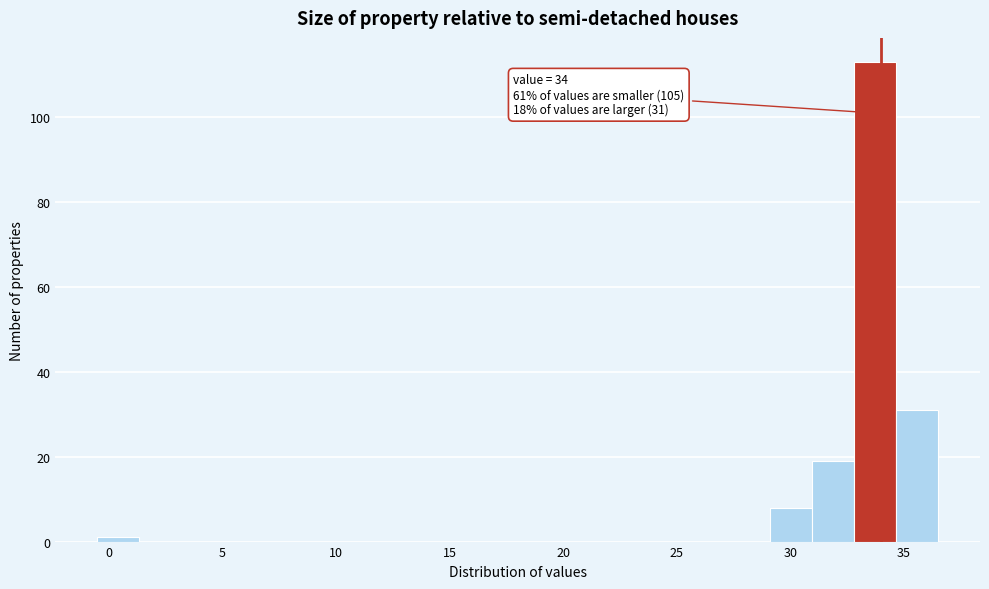

Around what value on the x-axis is the tallest bar? Give the approximate position of its centre, as read against the axis.

33.5